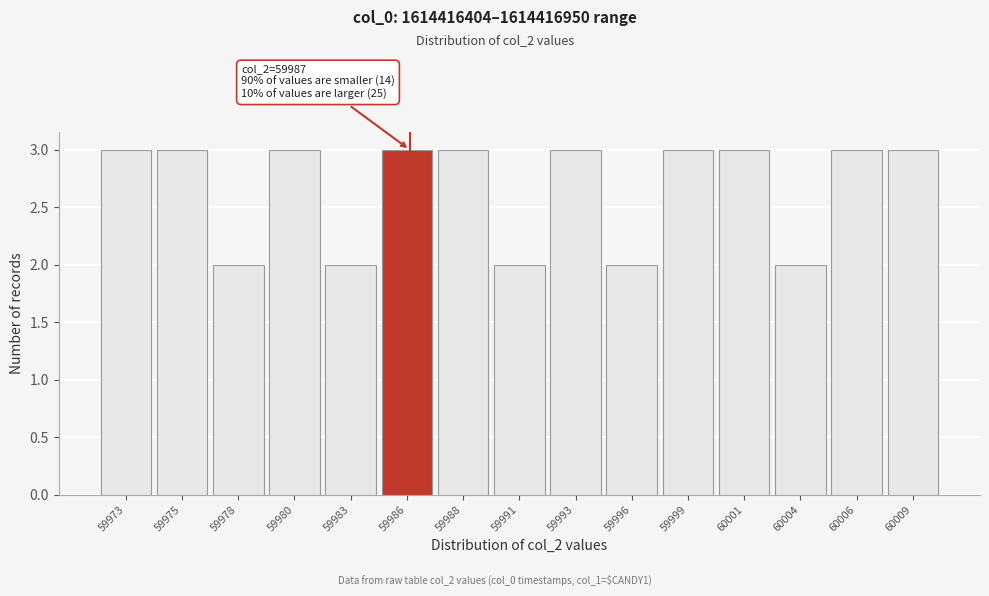

Reading left to right, transcribe all the data shown in this chart.

59973=3	59975=3	59978=2	59980=3	59983=2	59986=3	59988=3	59991=2	59993=3	59996=2	59999=3	60001=3	60004=2	60006=3	60009=3